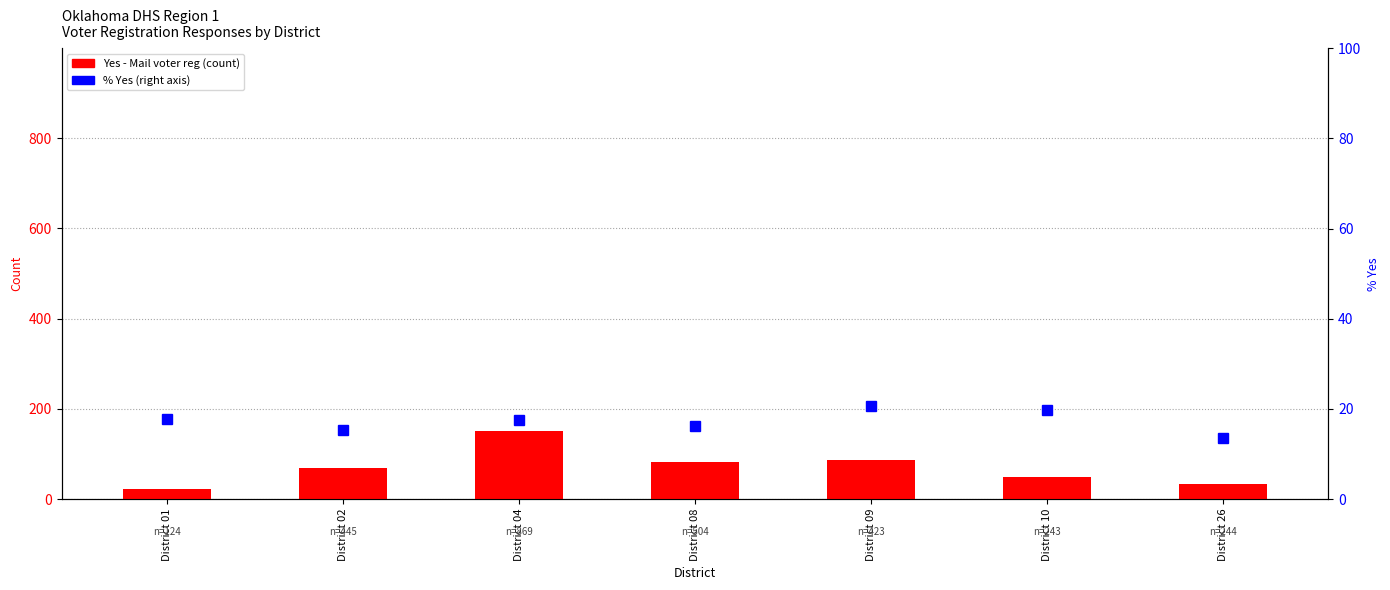

Reading right to left, what are all the values shown in this chart?

Yes - Mail voter reg: 33.0	48.0	87.0	82.0	152.0	68.0	22.0
% Yes: 13.5	19.8	20.6	16.3	17.5	15.3	17.7